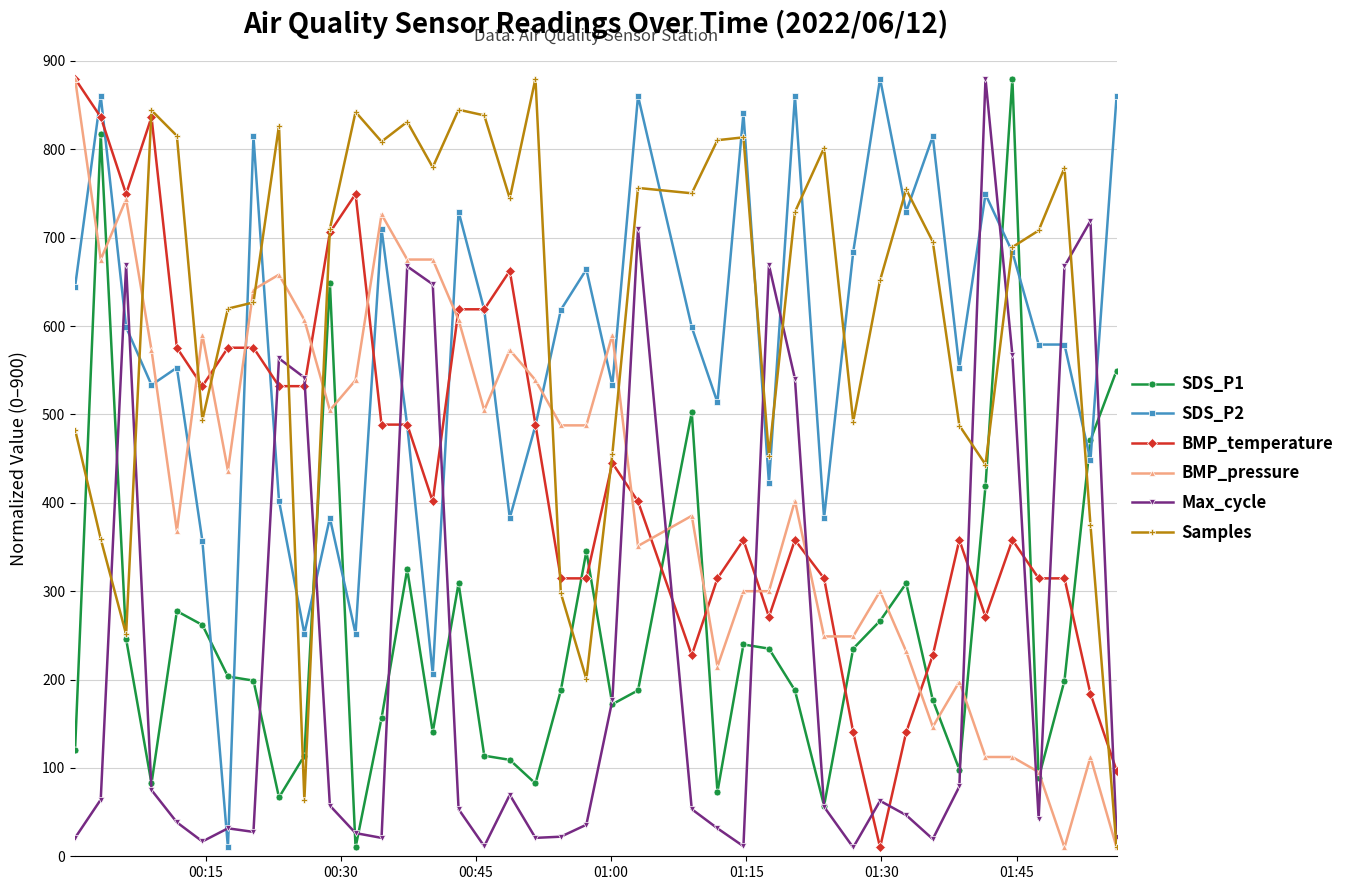

What is the maximum value shown in the chart?

880.0